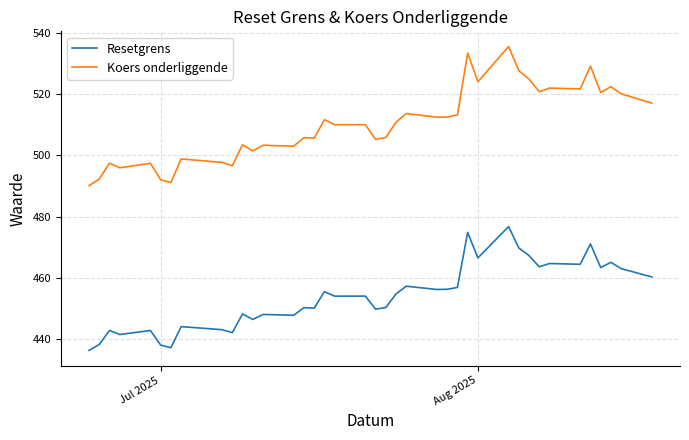

True or false: Koers onderliggende and Resetgrens cross at least once.

False